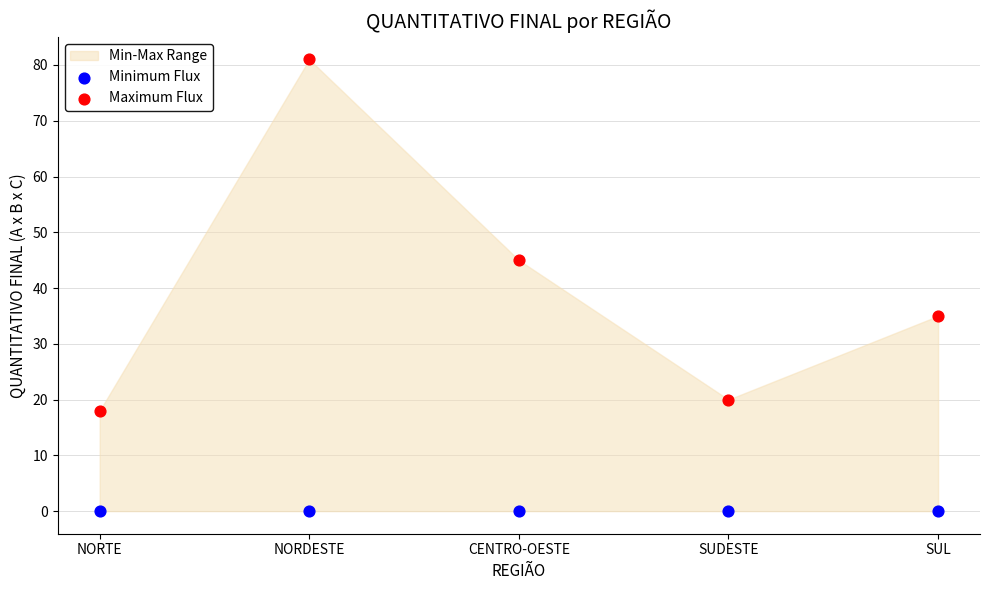

Which series contains the highest Y value?

Maximum Flux